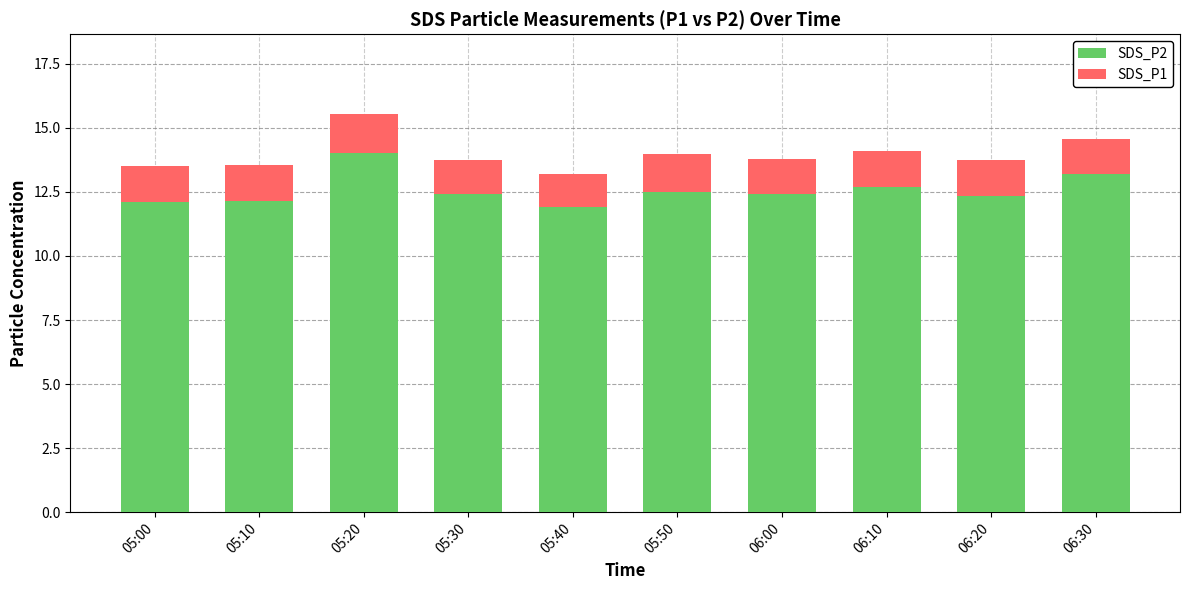

What is the lowest value of the SDS_P2 series?

11.9